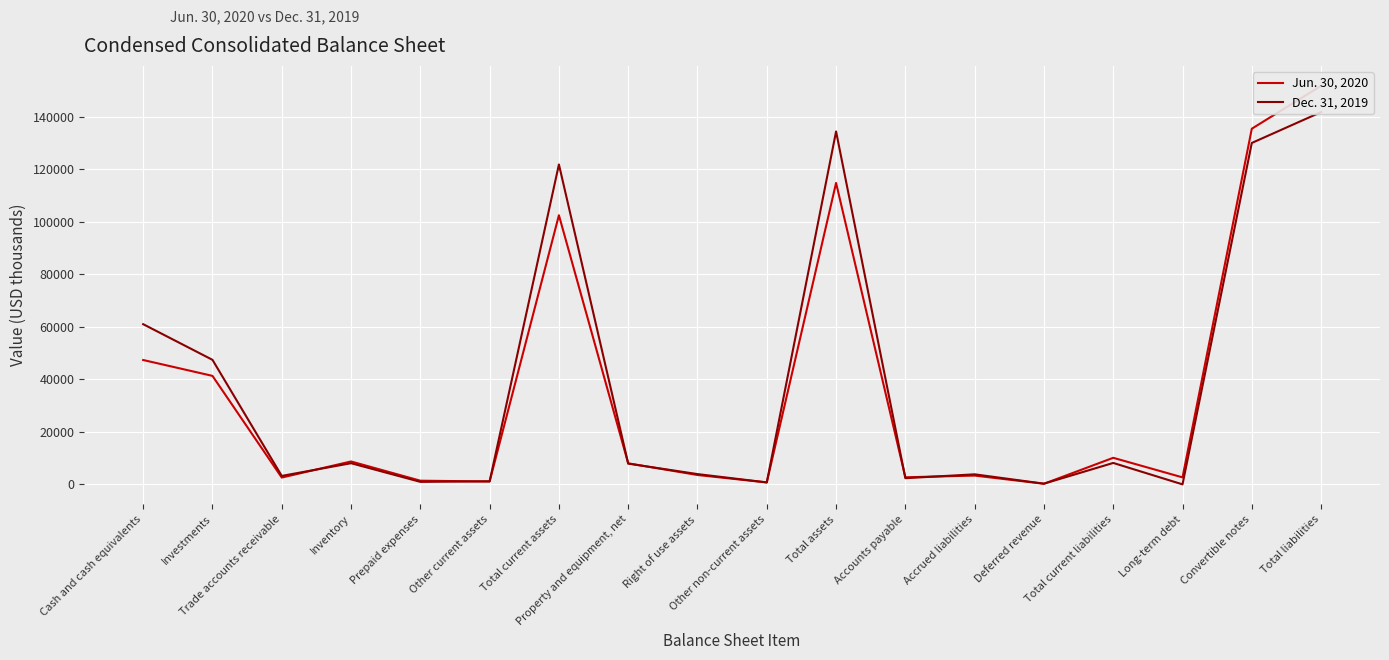

How many data points in Dec. 31, 2019 are above 7905?

8